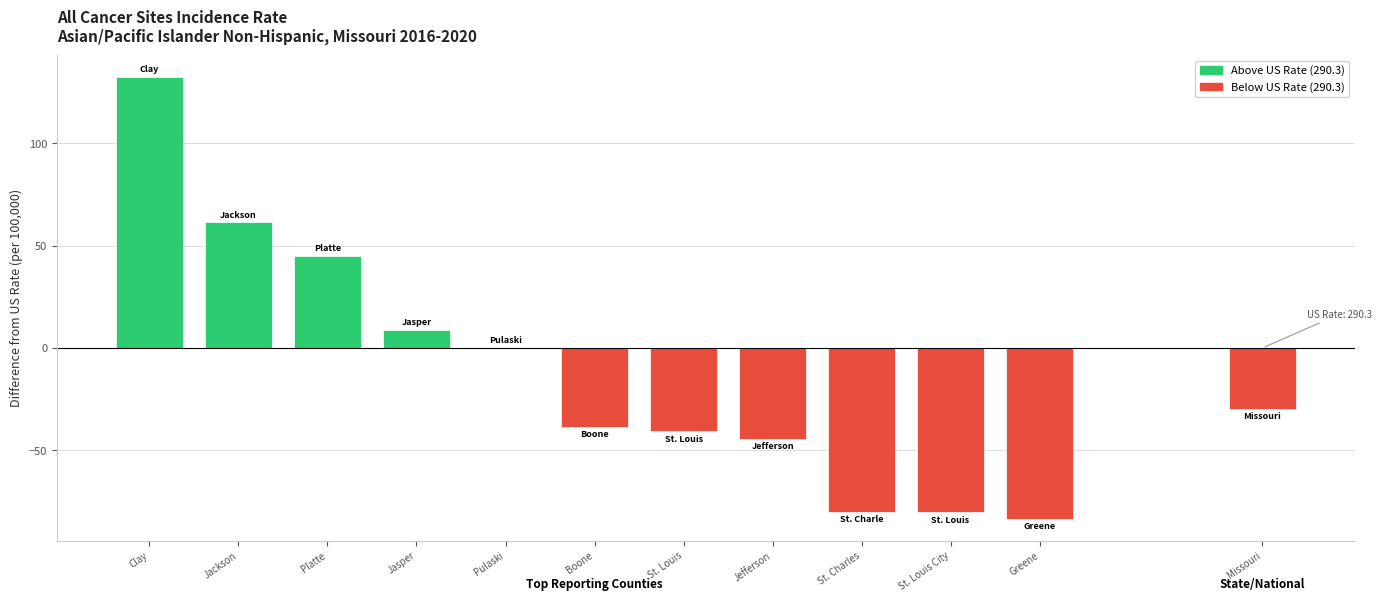

Read the value at Missouri.

-29.7